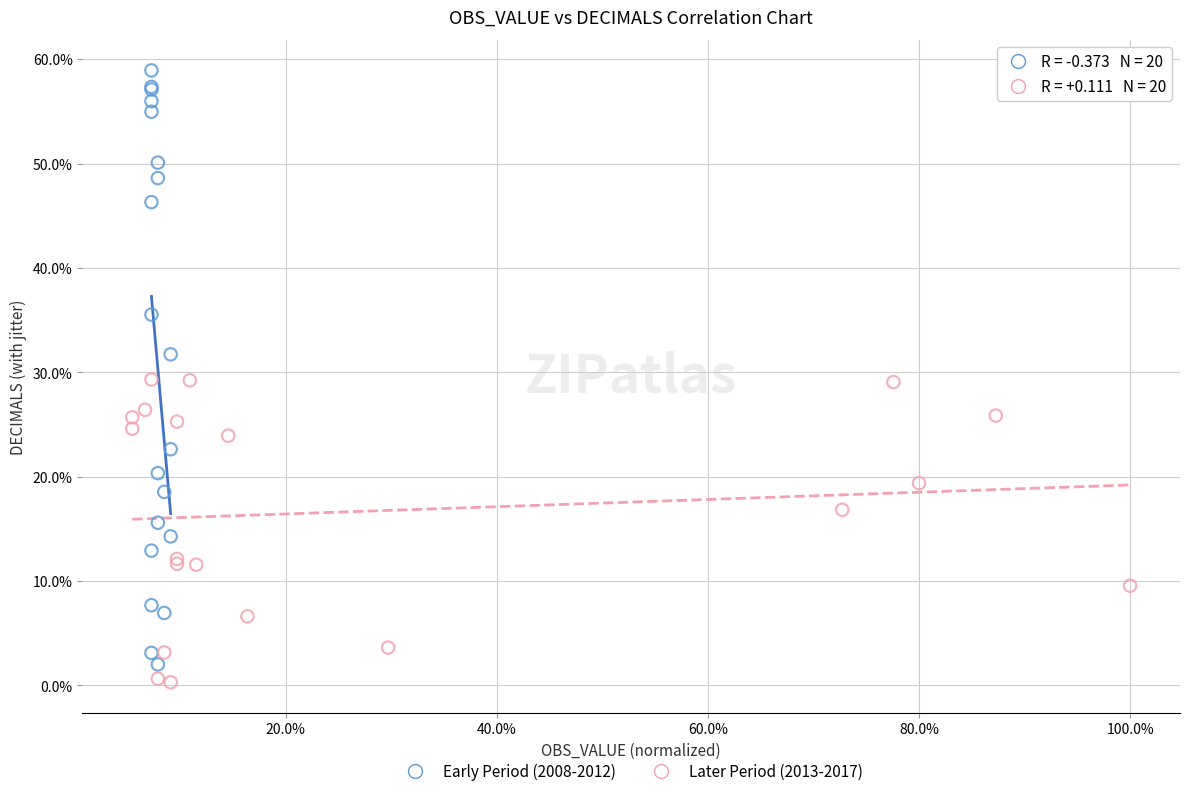

Which series contains the lowest Y value?

Later Period (2013-2017)